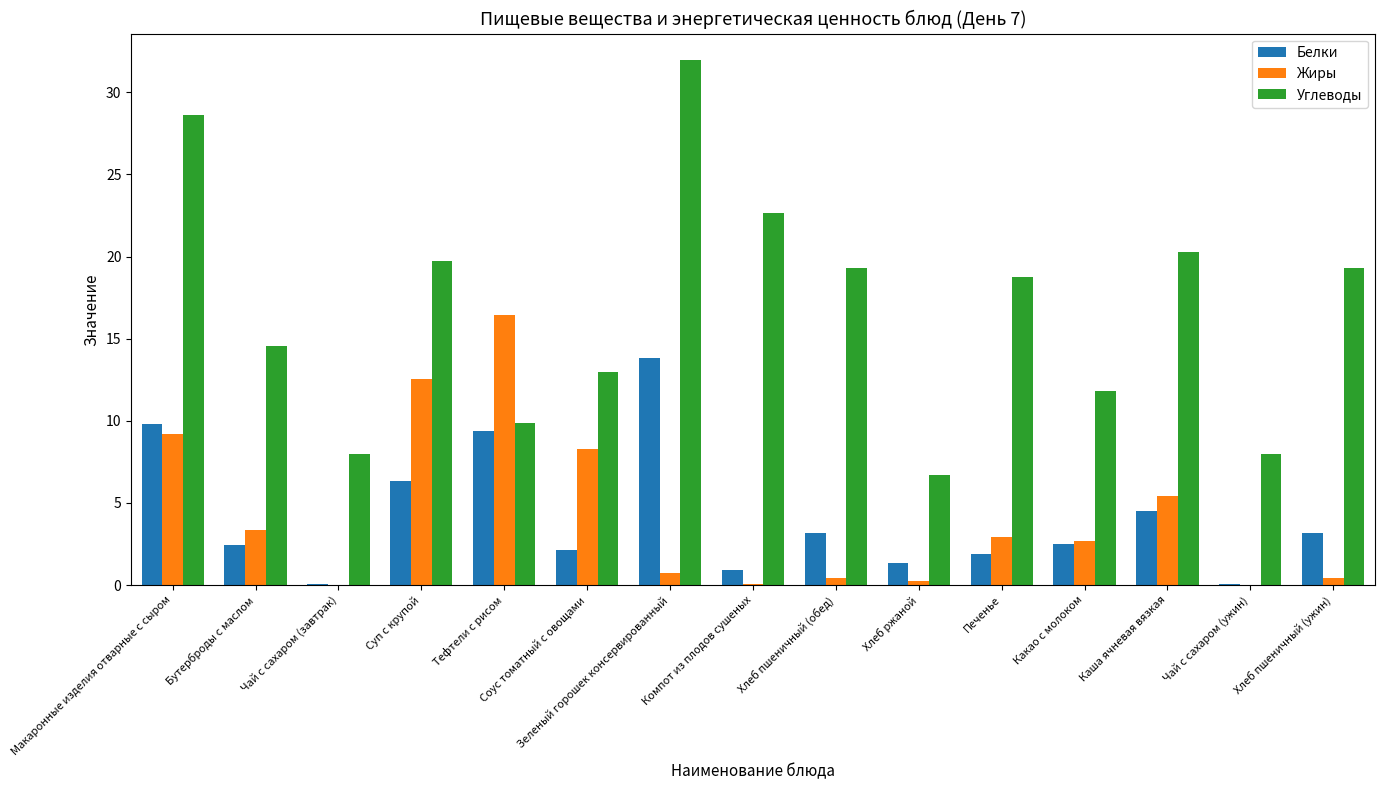

How many data points does each series have?

15